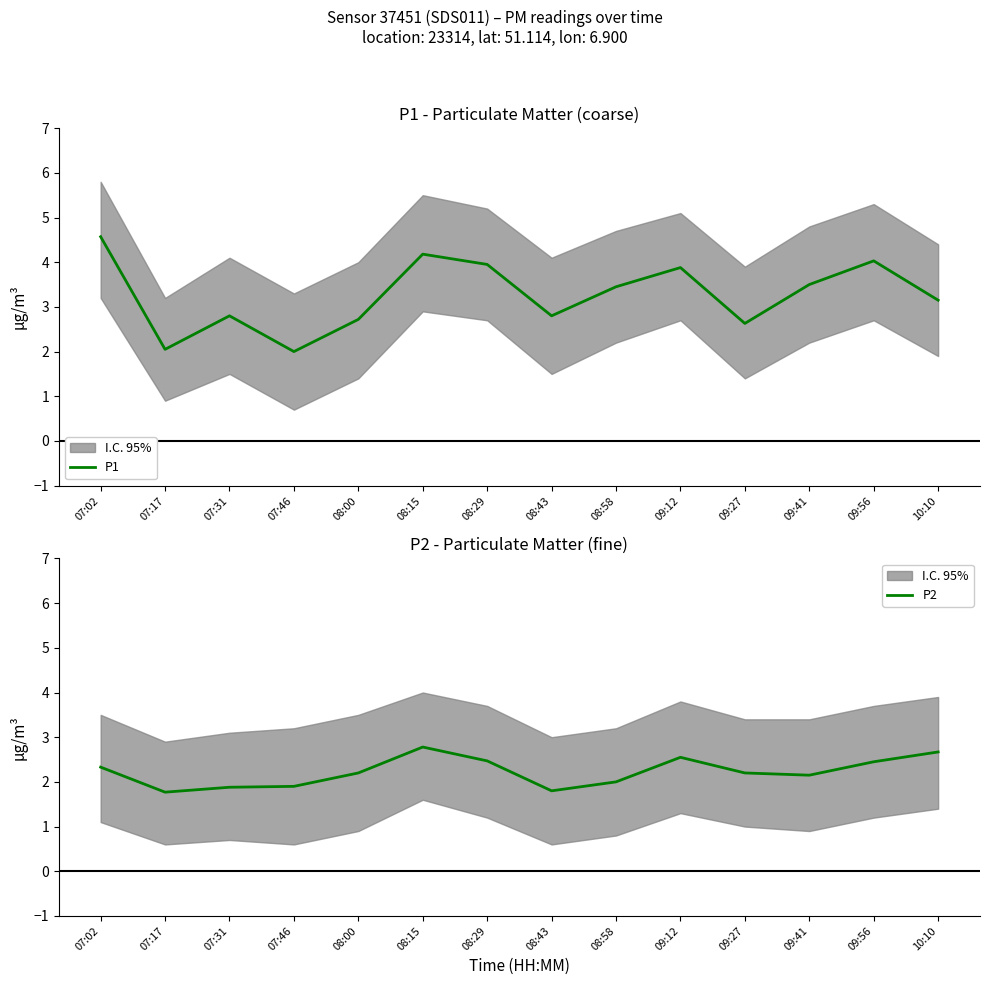

True or false: P1 has a value of 5.1 at 09:12.

False